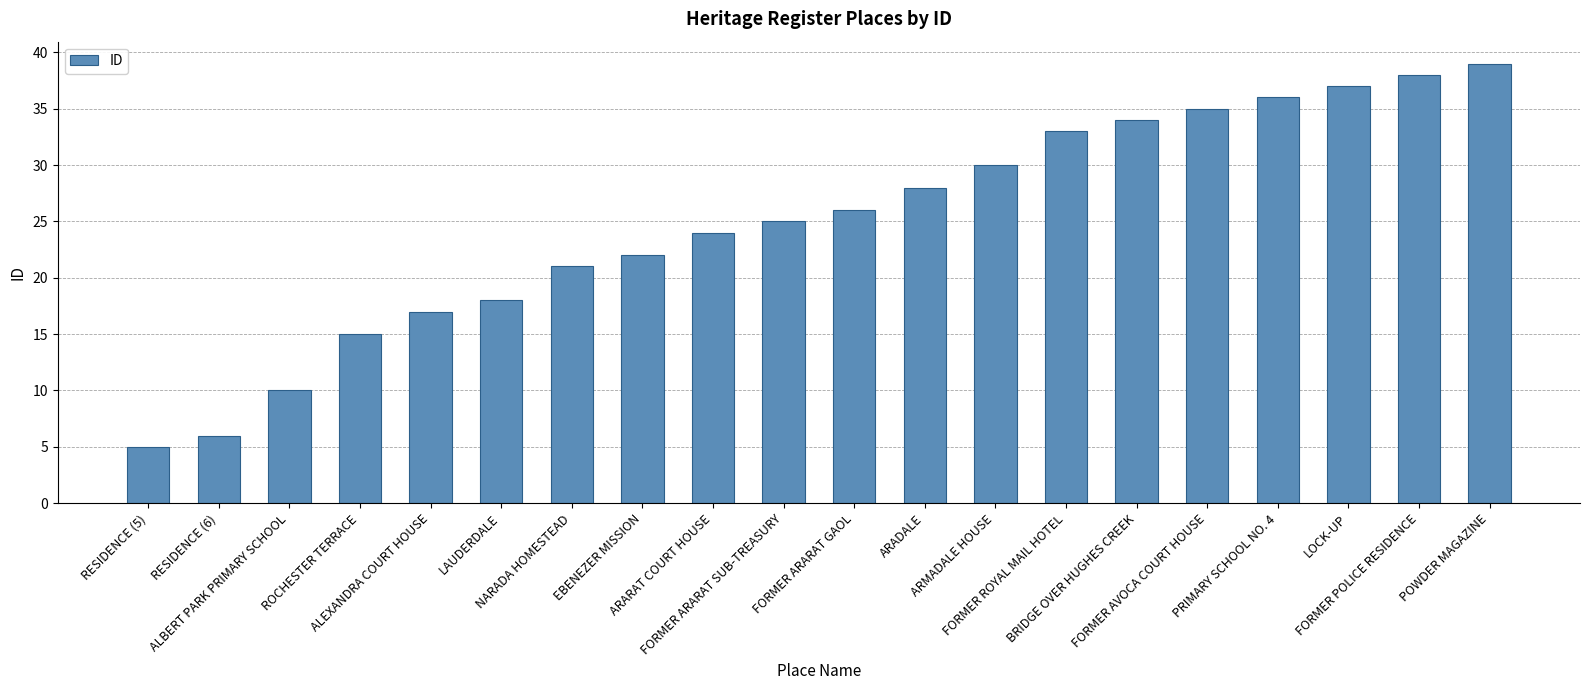

Which has a higher value, FORMER ROYAL MAIL HOTEL or ALBERT PARK PRIMARY SCHOOL?

FORMER ROYAL MAIL HOTEL